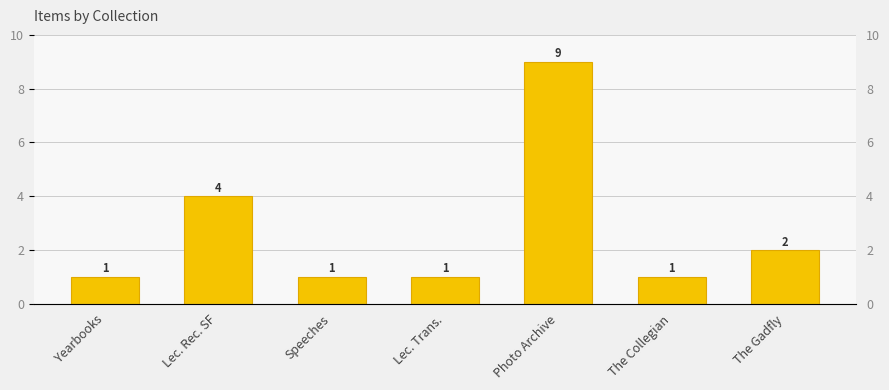

Approximately how many times larger is the value at The Collegian compared to Yearbooks?

1.0